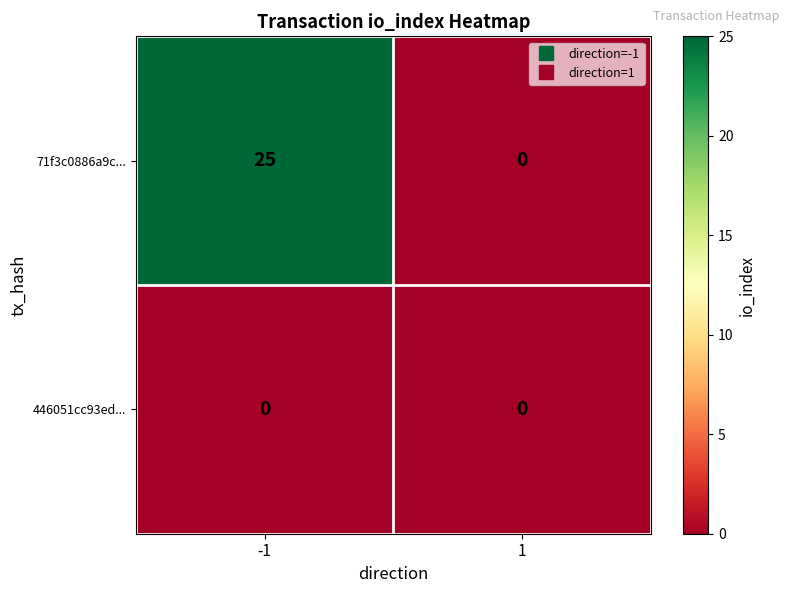

How many data points does each series have?

2